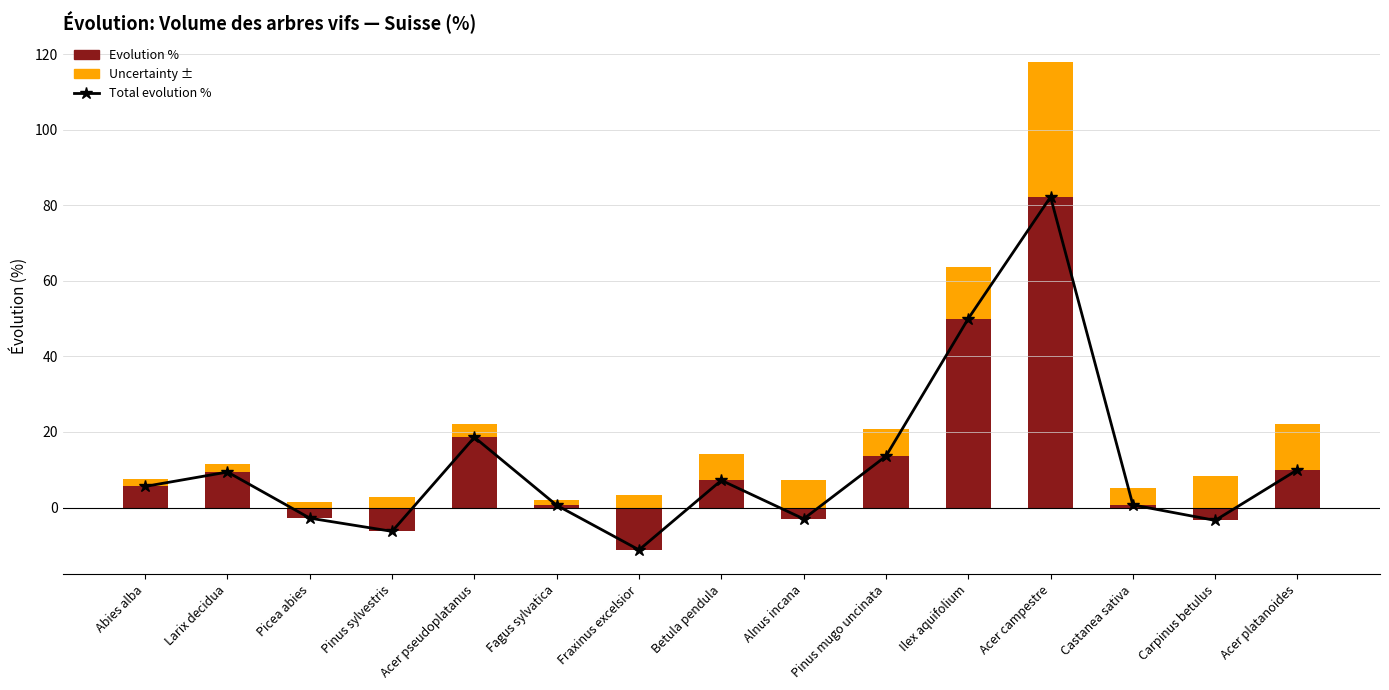

Reading left to right, what are all the values shown in this chart?

Total evolution %: 5.6	9.4	-2.8	-6.3	18.6	0.6	-11.2	7.2	-3.0	13.6	50.0	82.2	0.7	-3.4	10.0
Evolution % (positive): 5.6	9.4	0.0	0.0	18.6	0.6	0.0	7.2	0.0	13.6	50.0	82.2	0.7	0.0	10.0
Uncertainty ±: 2.0	2.0	1.4	2.9	3.4	1.5	3.4	7.1	7.4	7.3	13.6	35.8	4.4	8.4	12.0